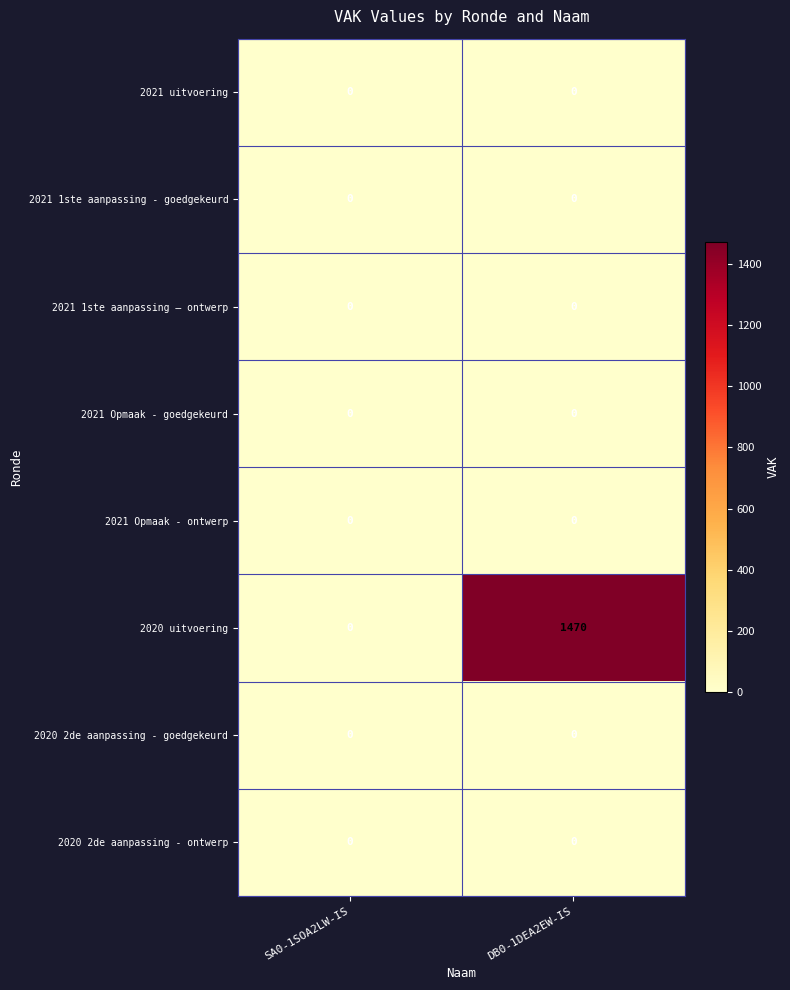

Which series has the largest total across all categories?

2020 uitvoering